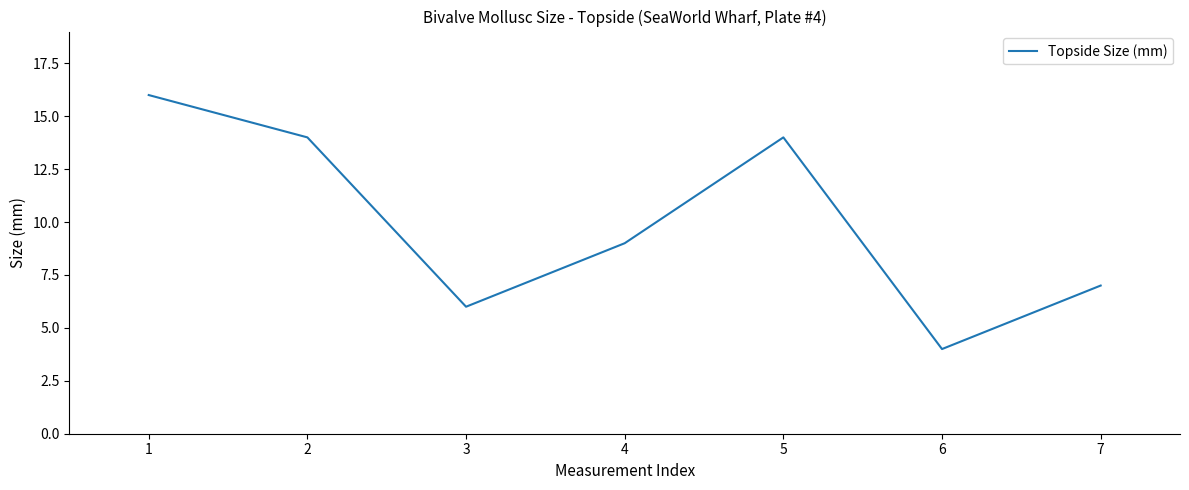

What is the sum of all values?

70